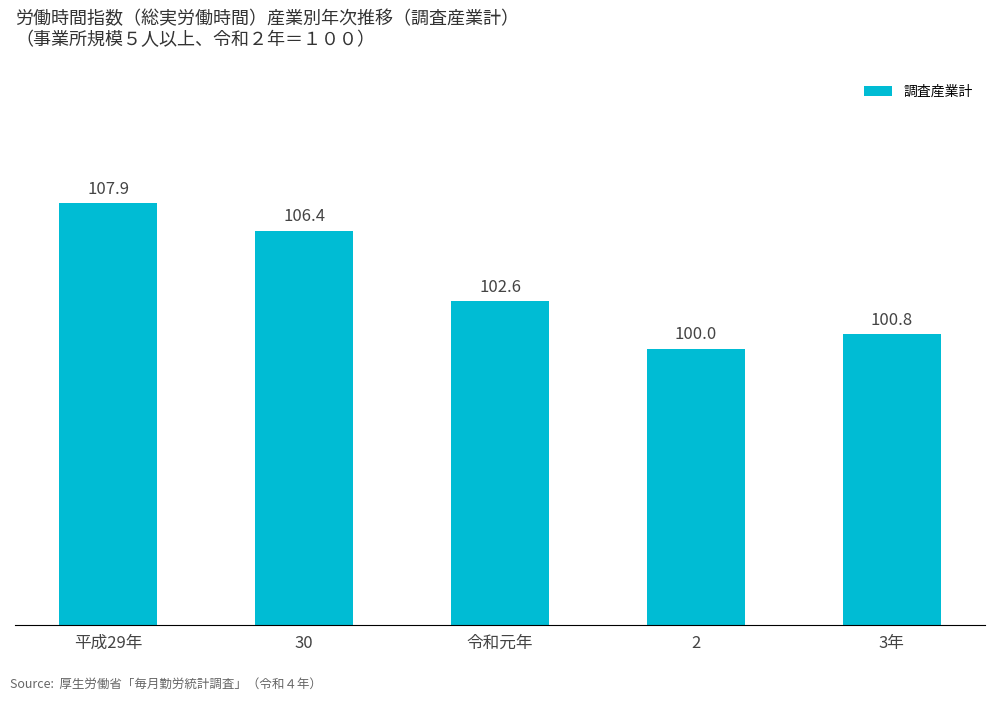

The value at 30 is 50.2. True or false?

False